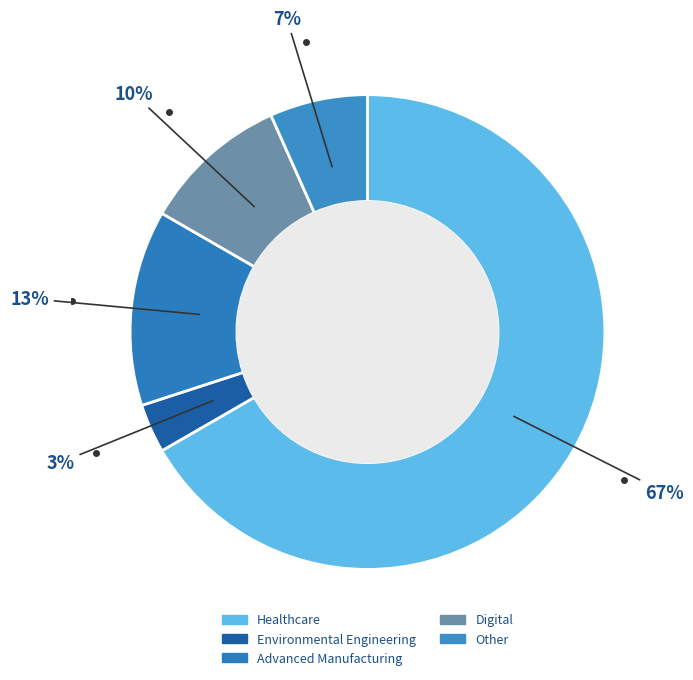

Is it true that Healthcare is 74% of the pie?

False